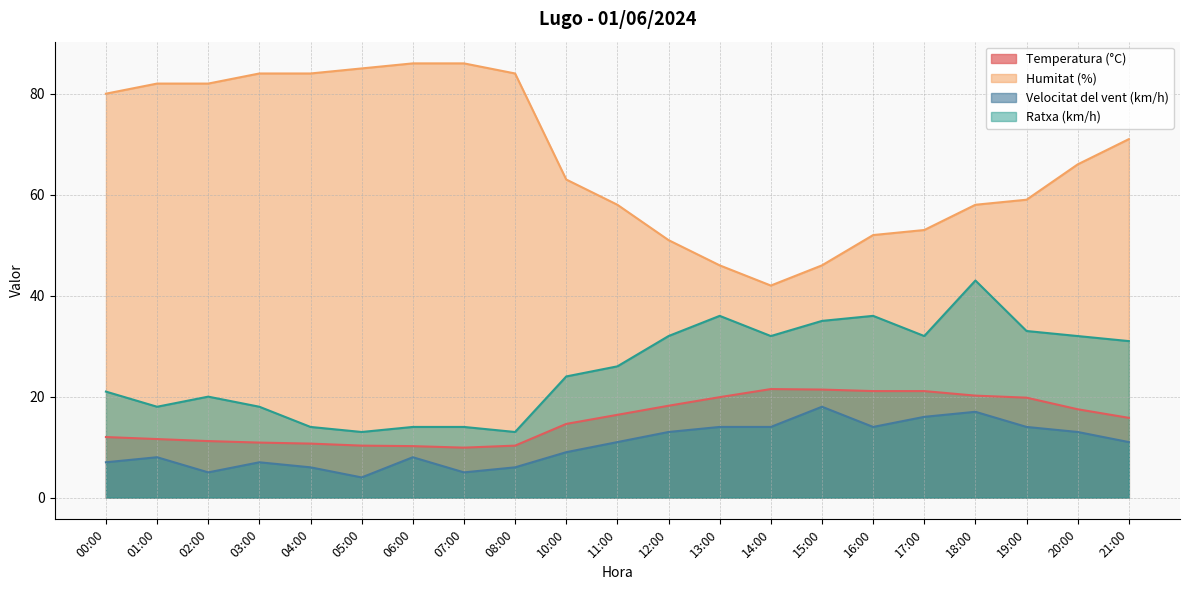

Where is Humitat (%) nearest to the value 64?

10:00